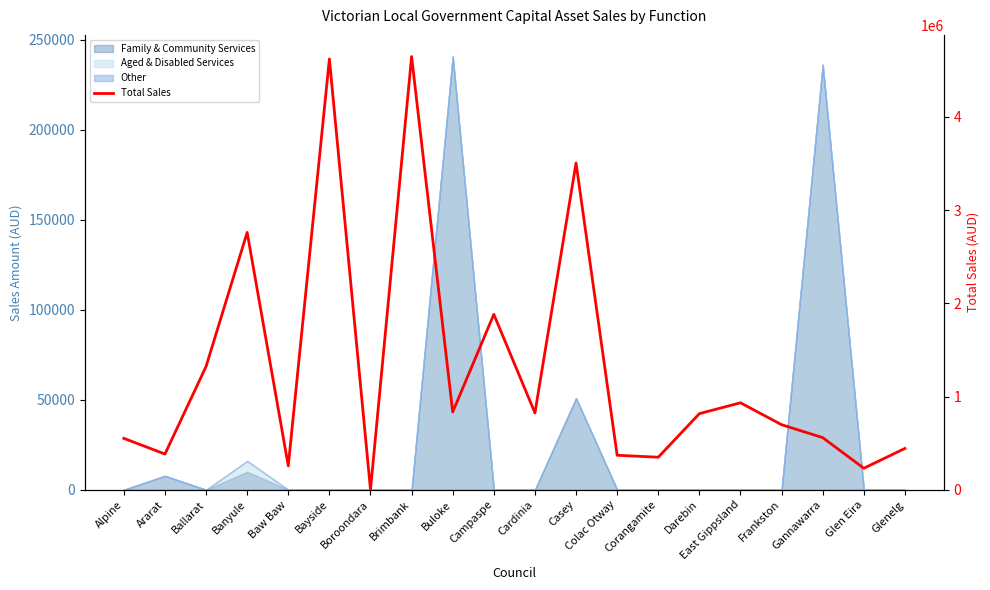

What is the change in value from Boroondara to Brimbank?

+4646000